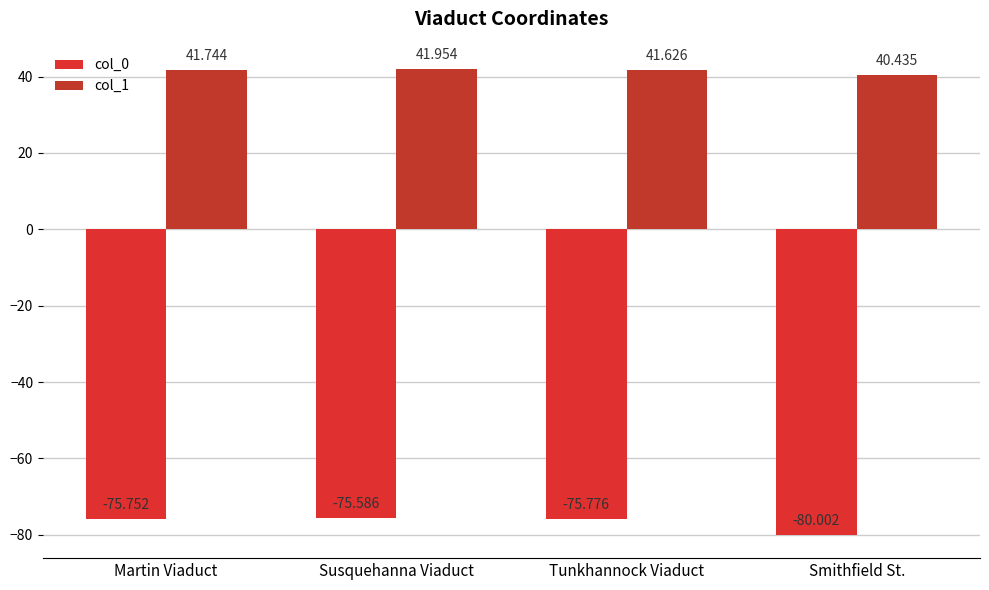

What is the sum of the col_1 values at Susquehanna Viaduct and Martin Viaduct?

83.7